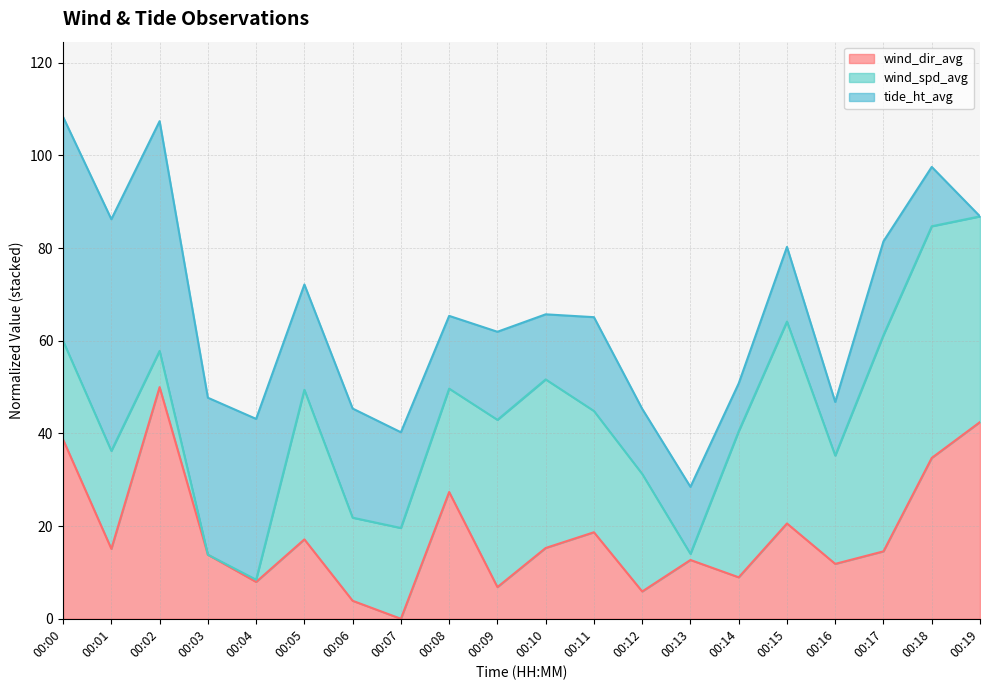

Which category has the lowest value across all series?

00:07